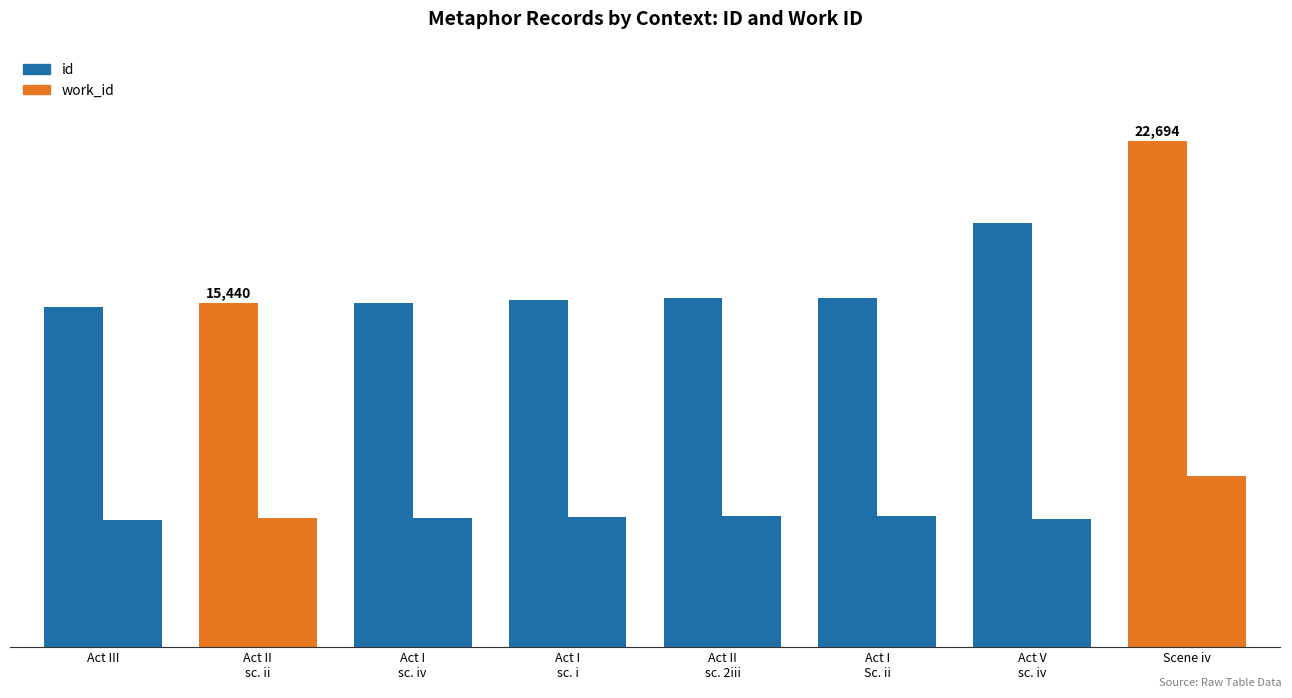

Is it true that work_id equals 12935 at Scene iv?

False